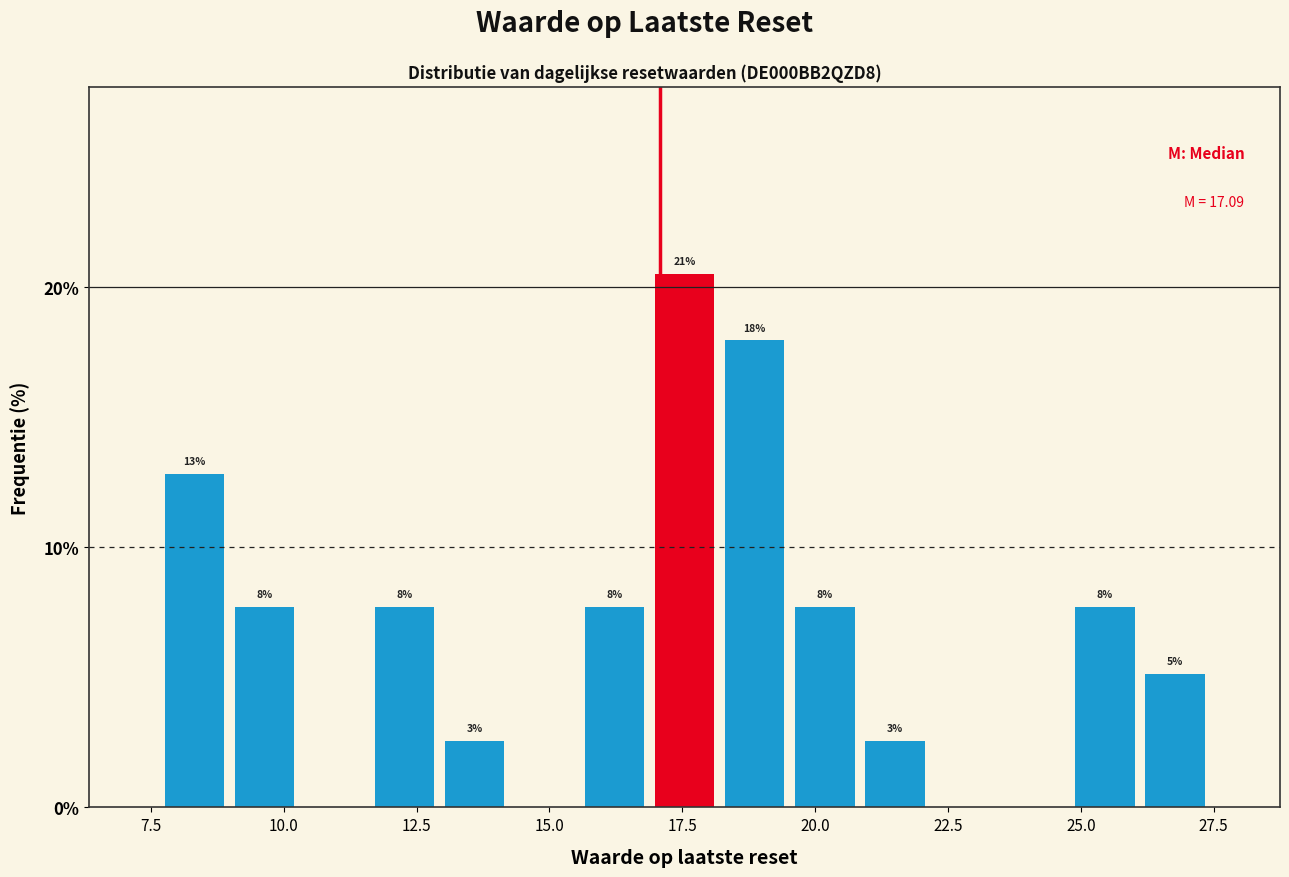

Read against the x-axis, roughly where is the centre of the tallest bar?

17.5